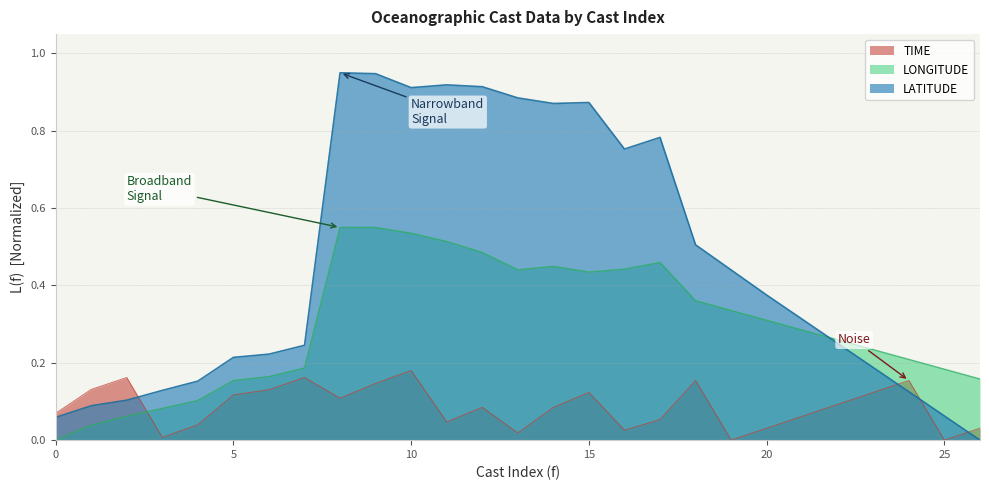

How many data points in LATITUDE are above 0?

26